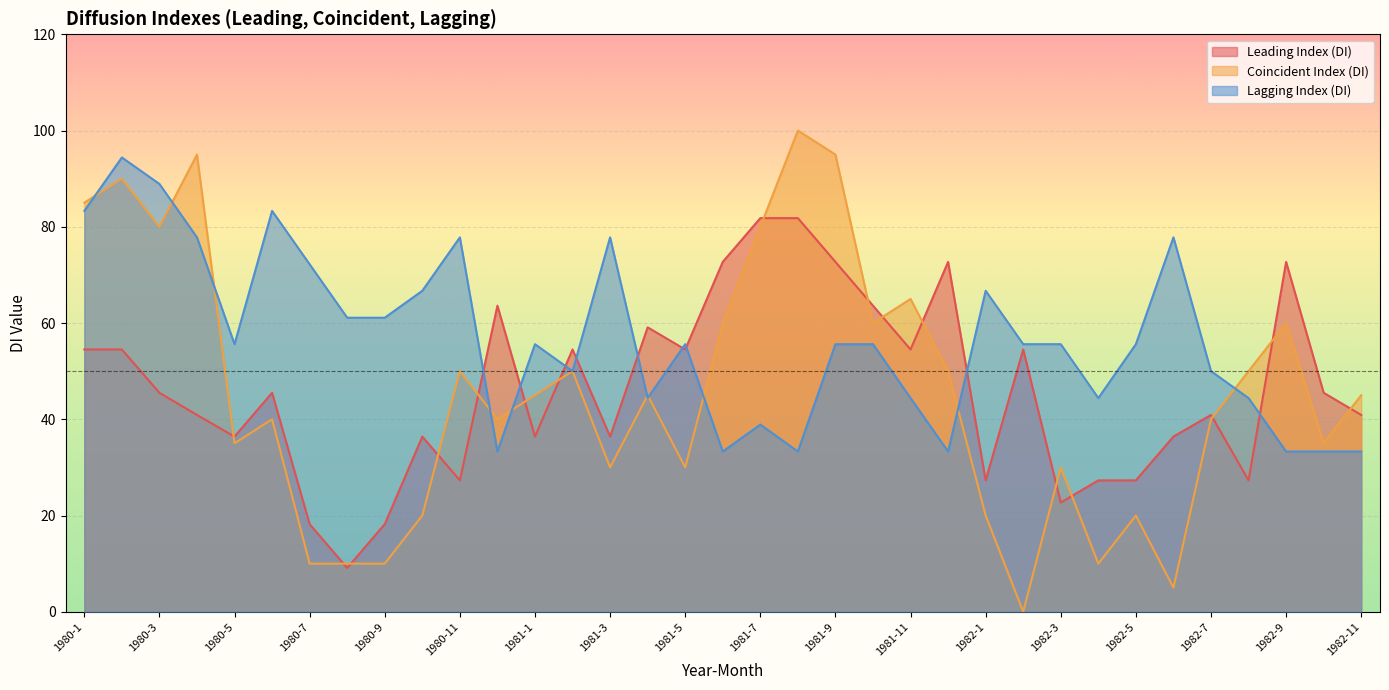

True or false: Coincident Index (DI) has more than 2 points higher than both neighbors.

True